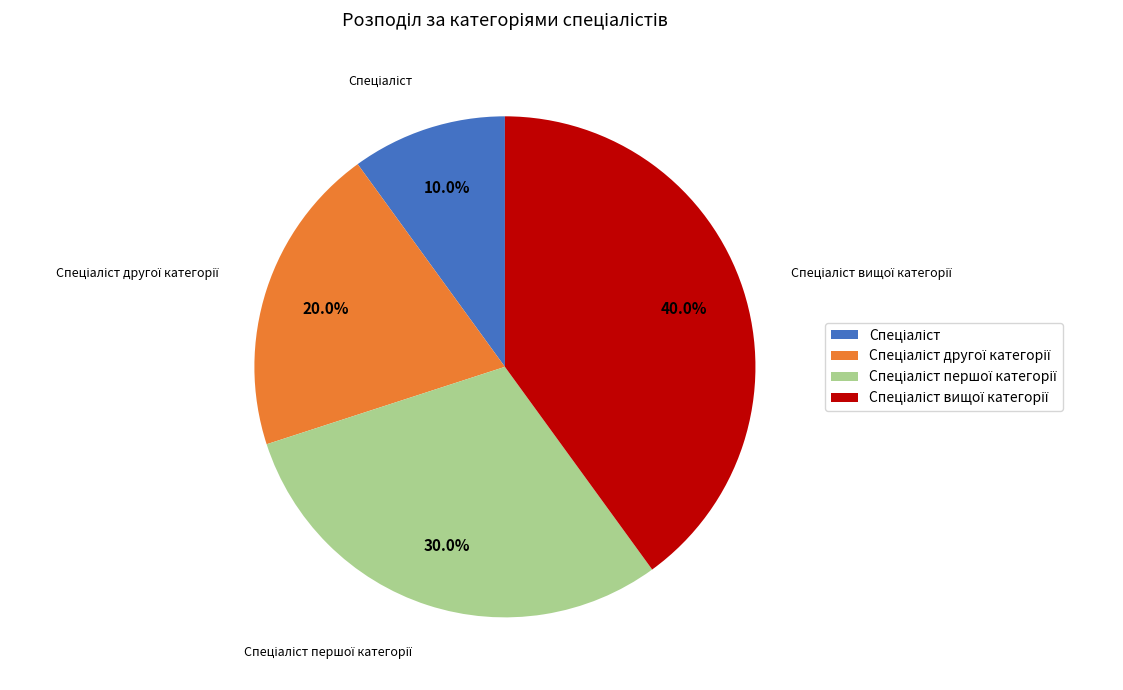

Does any single category account for the majority?

No